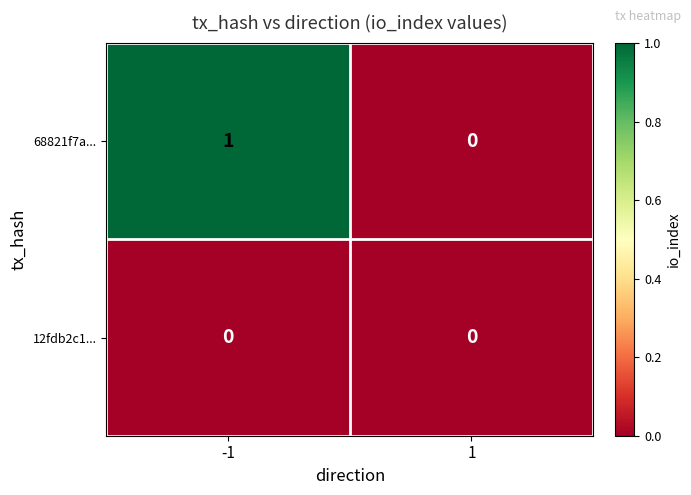

The value of 68821f7a... at 1 is 0. True or false?

True